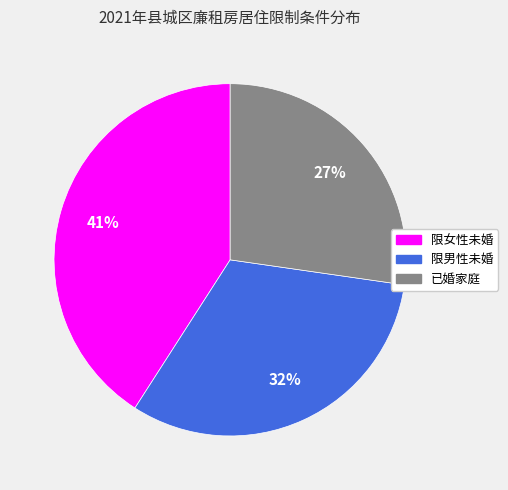

Do 限男性未婚 and 限女性未婚 together represent more than half of the pie?

Yes